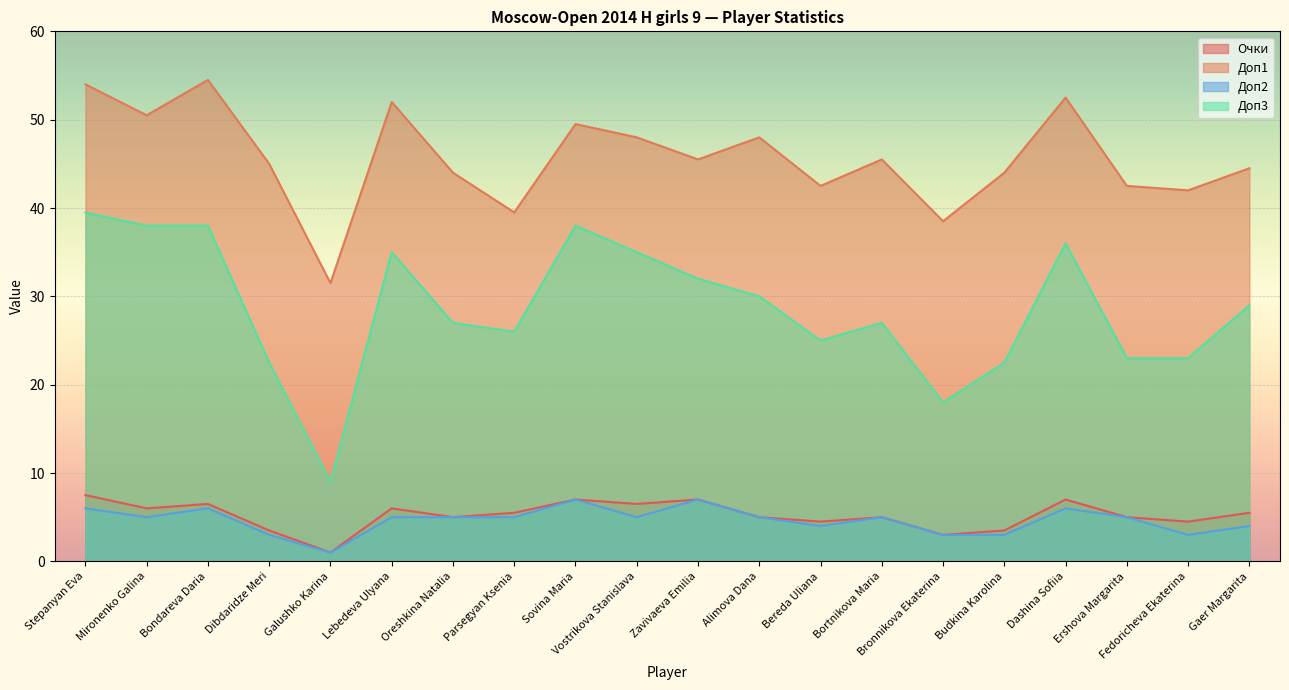

At how many categories does at least one series exceed 11?

20